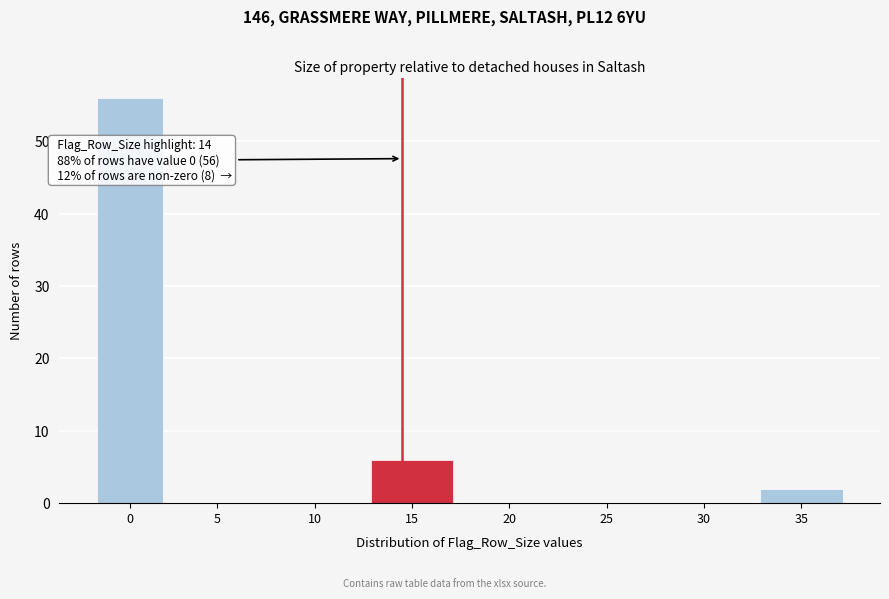

Reading left to right, extract all data points from this chart.

0=56	5=0	10=0	15=6	20=0	25=0	30=0	35=2